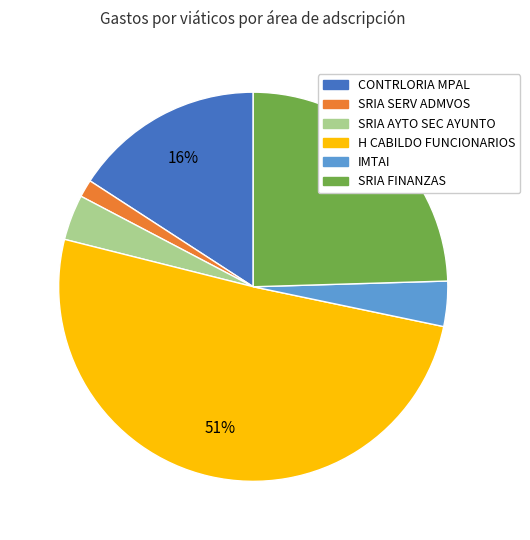

Which has a higher value, SRIA AYTO SEC AYUNTO or SRIA SERV ADMVOS?

SRIA AYTO SEC AYUNTO